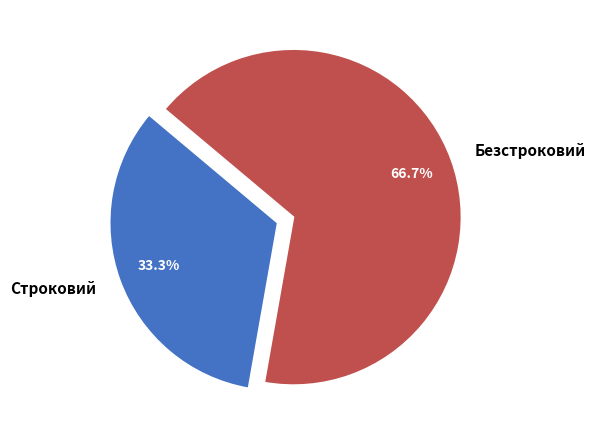

The Безстроковий slice represents 62% of the pie. True or false?

False